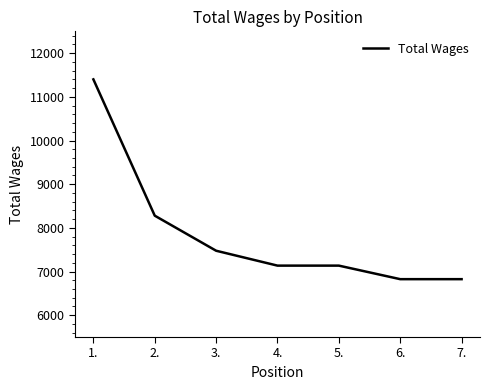

Between 1. and 4., which is larger?

1.